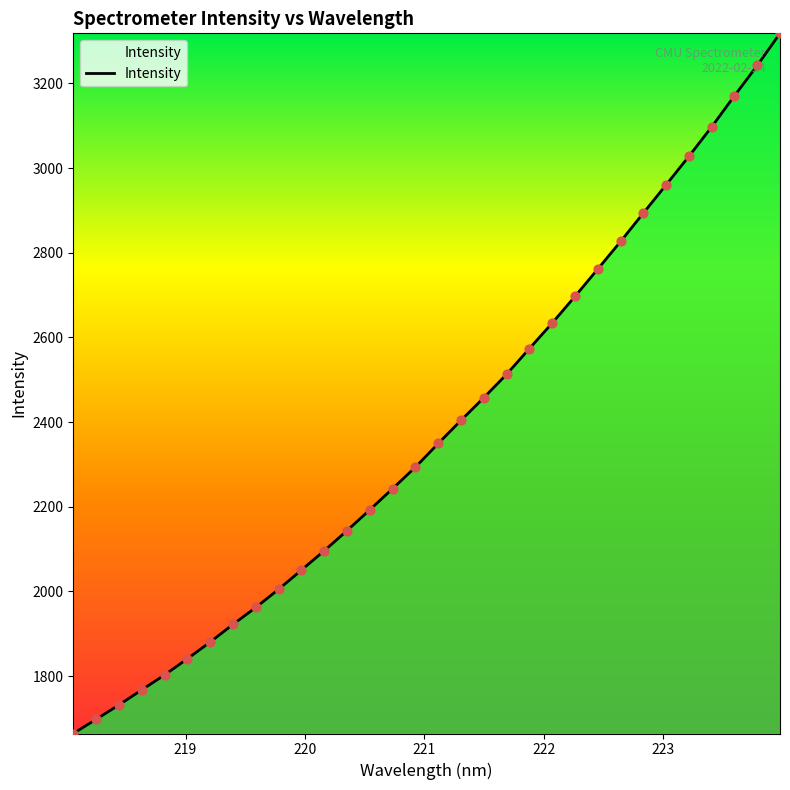

What is the difference between the maximum and minimum values?

1653.9